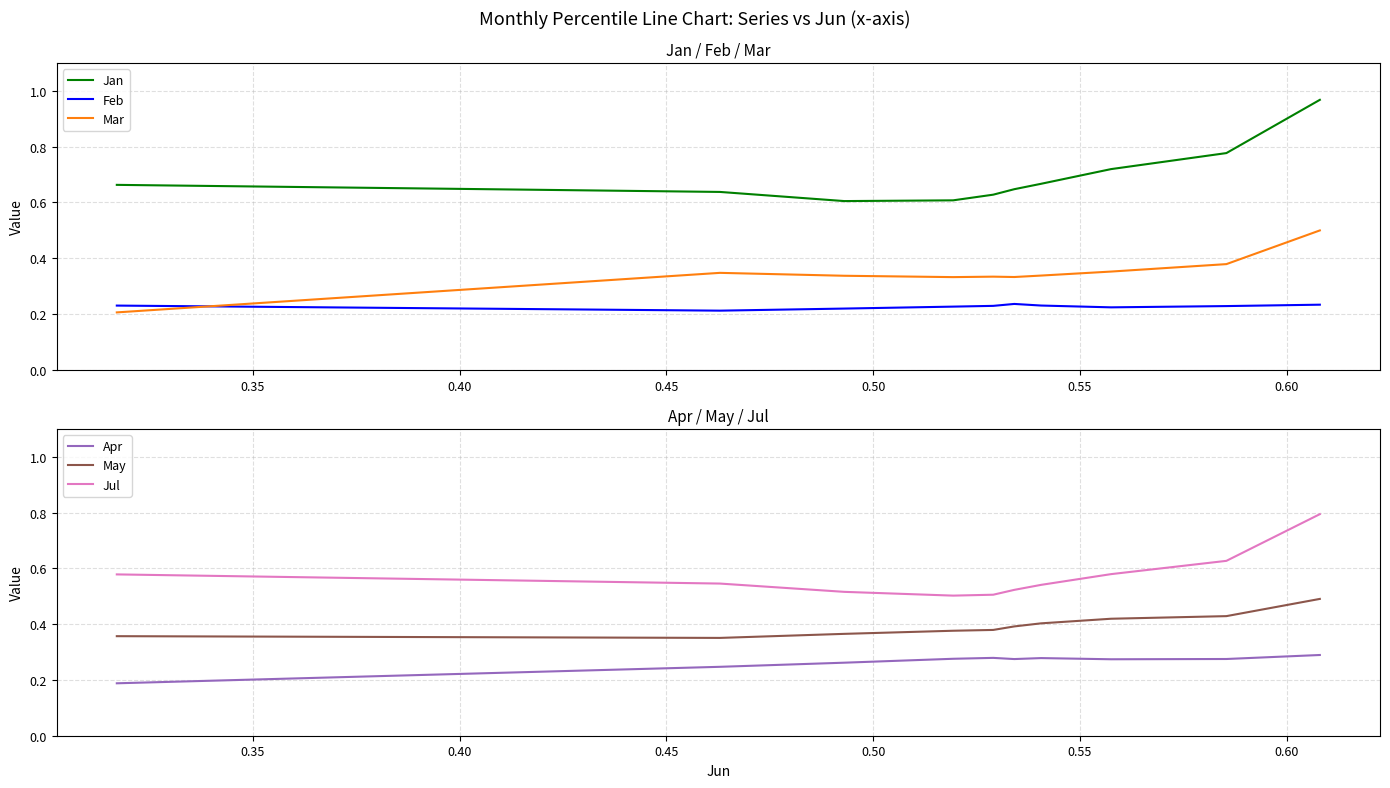

What is the value of the Feb point at the 2nd from the left?

0.2